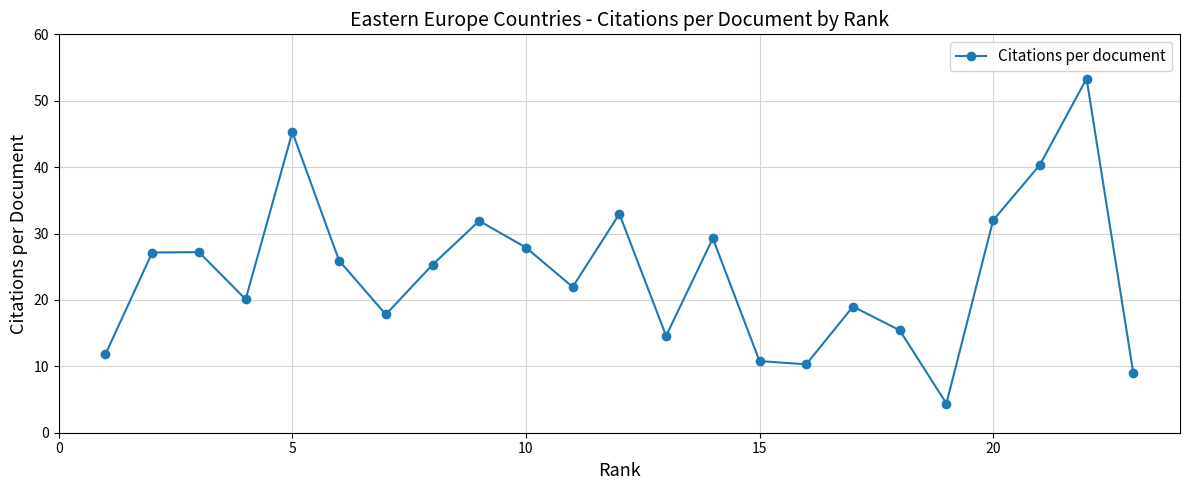

How many interior local valleys (lower than both neighbors) does the data have?

6